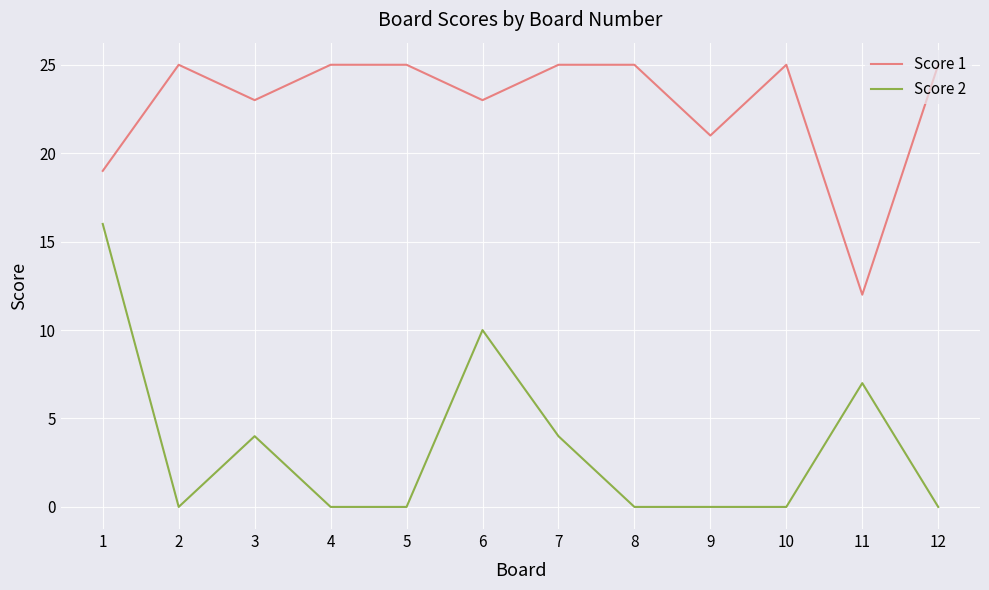

List the series in order of their peak value, highest first.

Score 1, Score 2